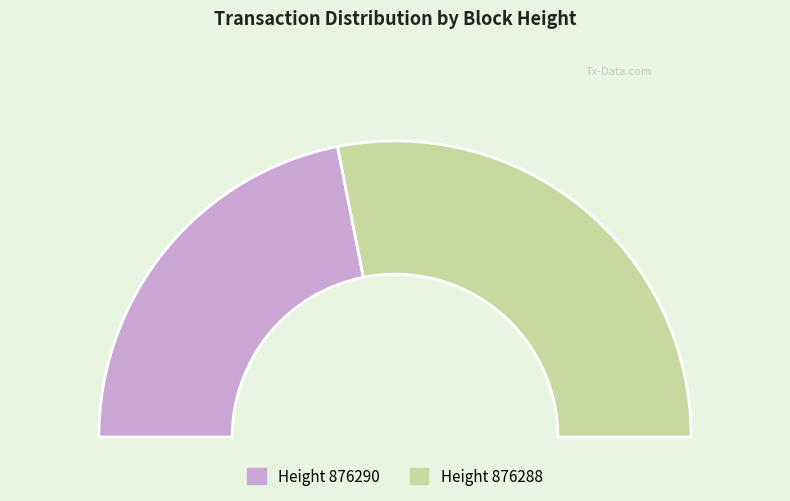

Is there a majority slice in this chart?

Yes